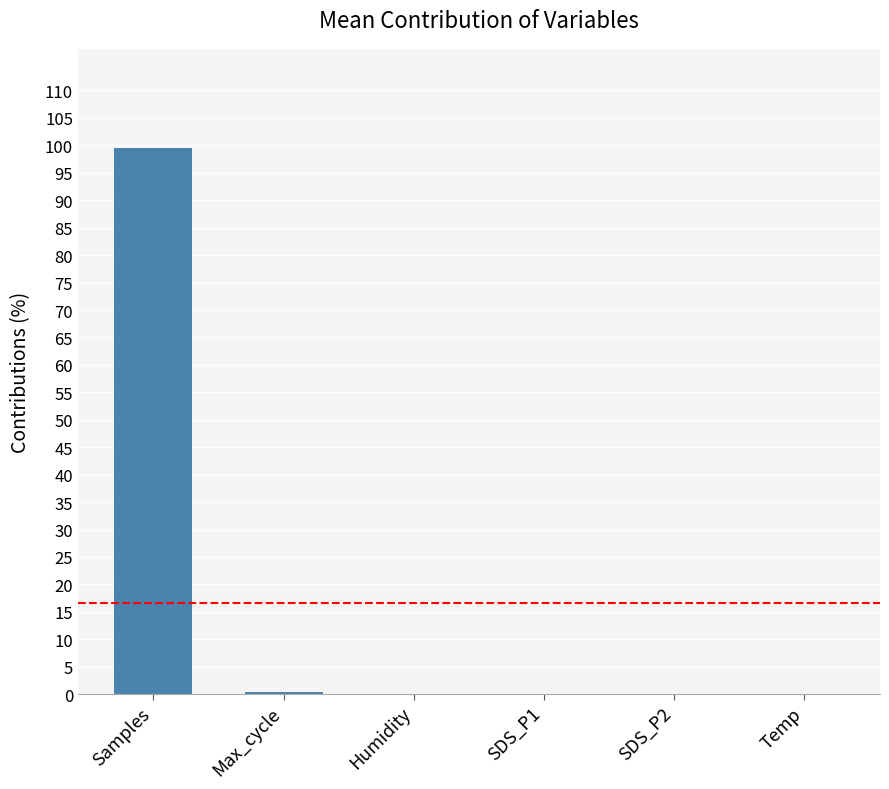

The chart shows a value of 65.0 at Samples. True or false?

False